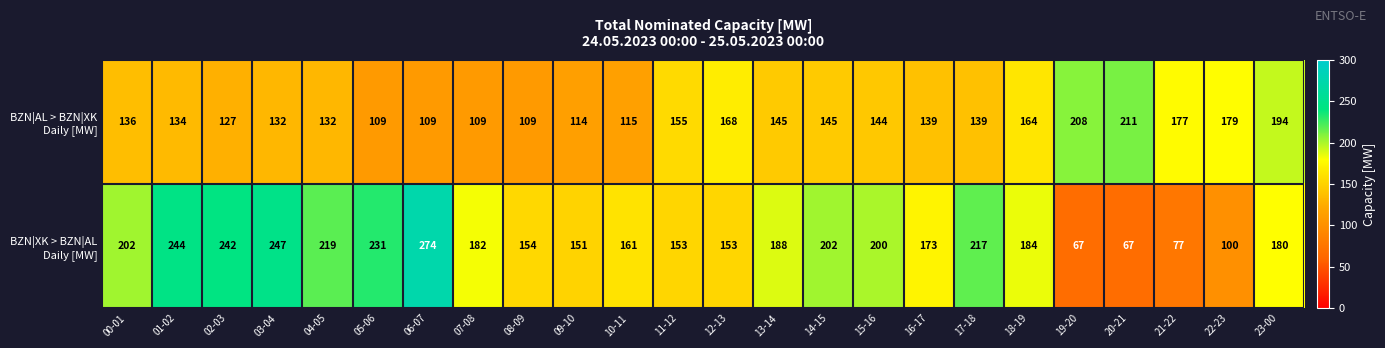

What is the spread (max minus min) of values at 14-15?

57